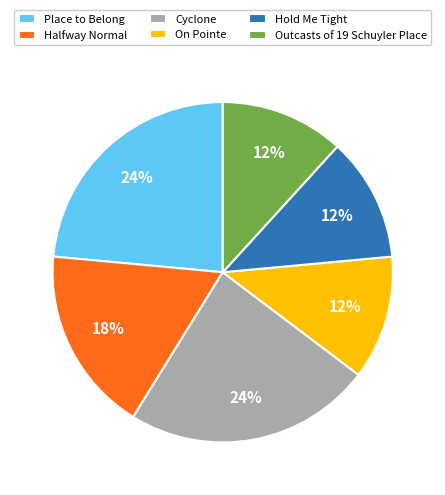

Is the sum of On Pointe and Hold Me Tight greater than half?

No